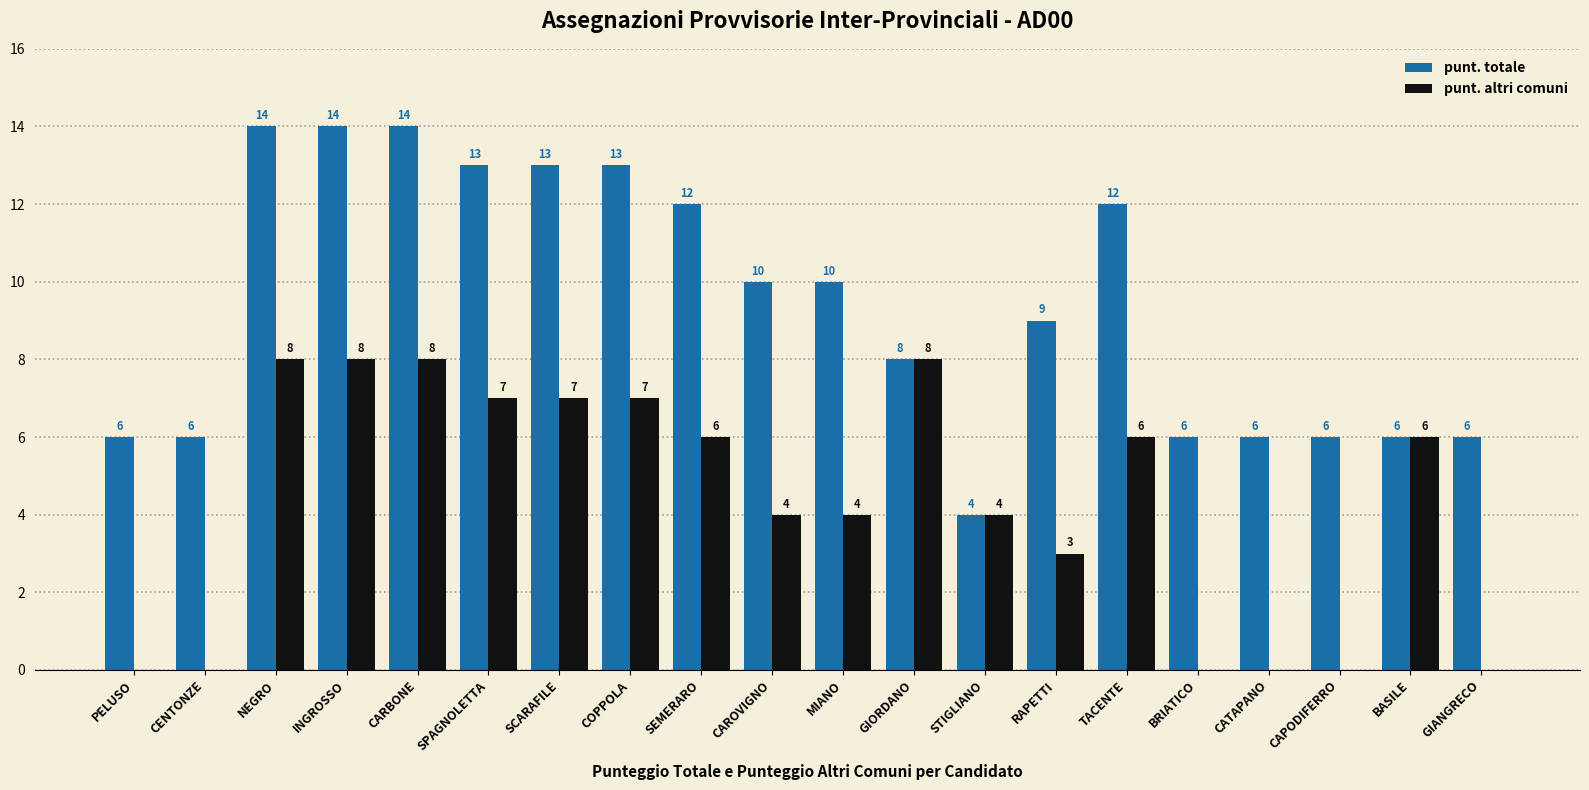

What is the greatest value displayed?

14